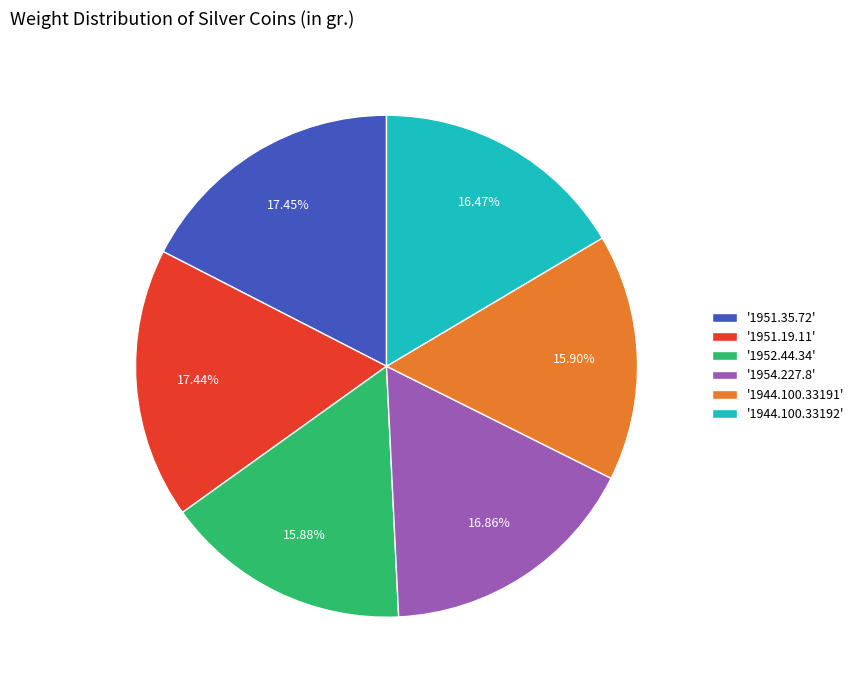

Do '1954.227.8' and '1951.19.11' together represent more than half of the pie?

No